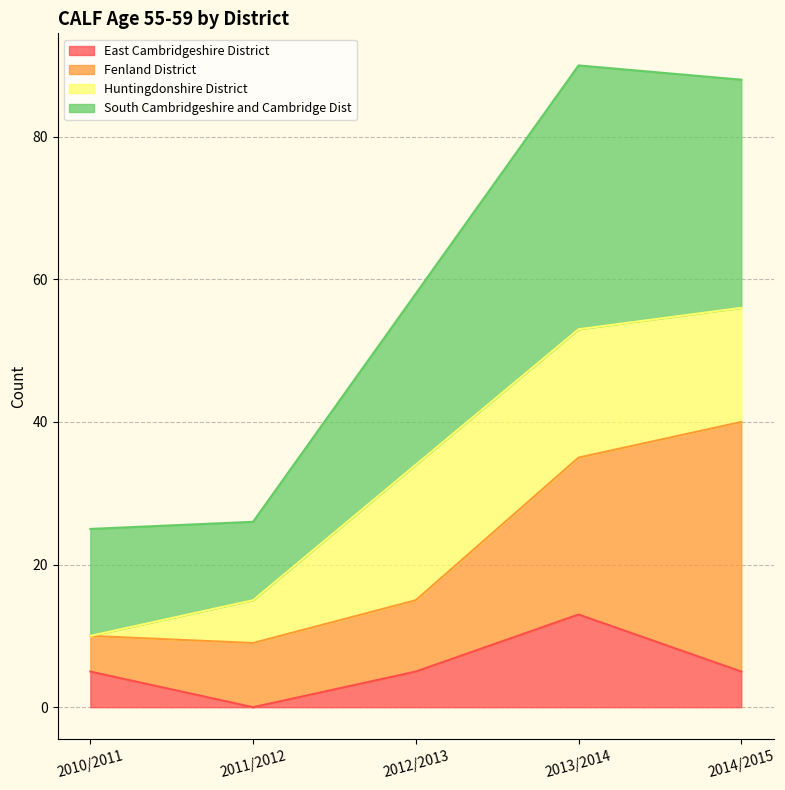

At which category does East Cambridgeshire District reach its first local valley?

2011/2012